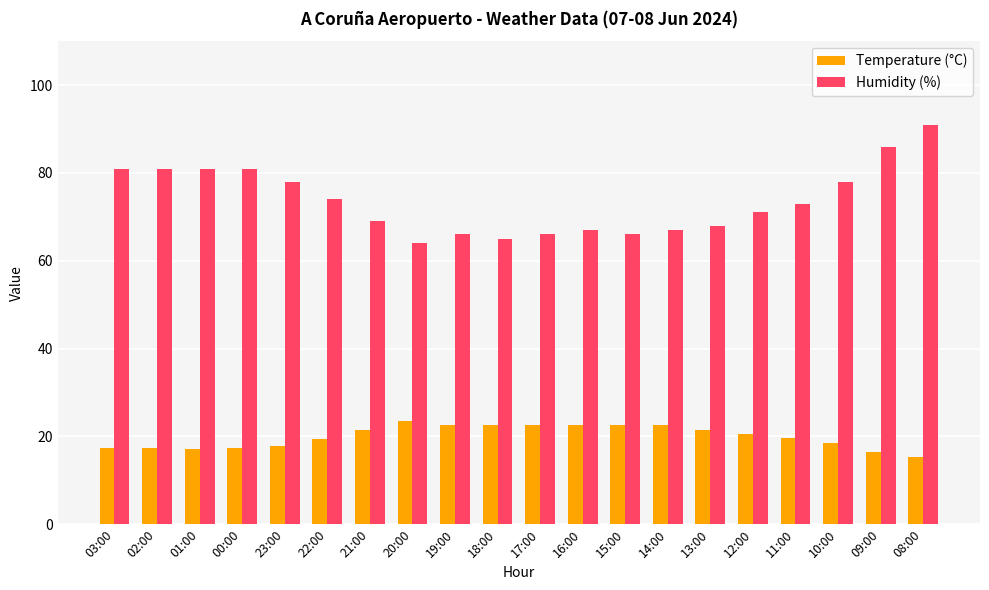

Which series changed the most between 20:00 and 16:00?

Humidity (%)